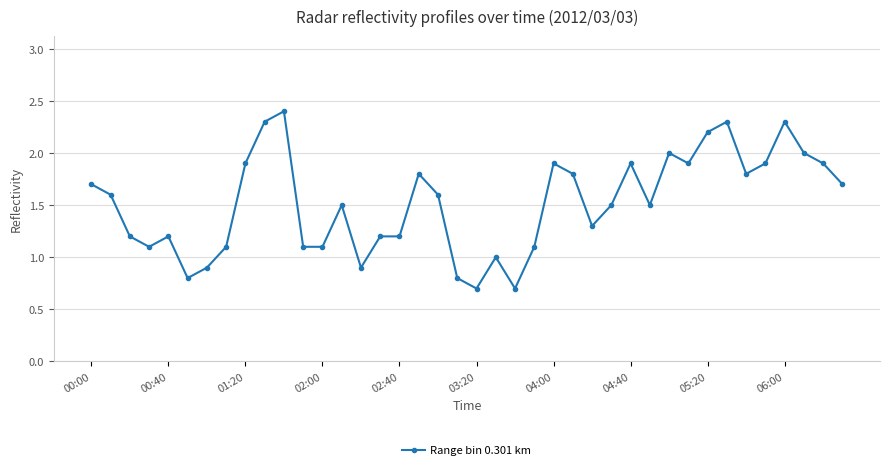

What is the value of the 10th point from the left?

2.3